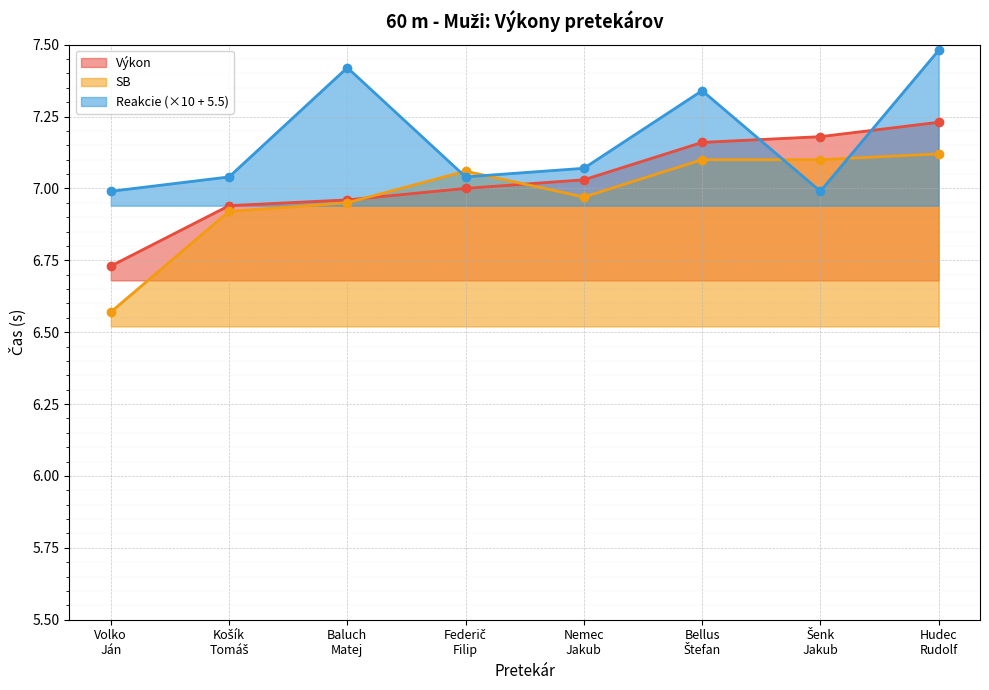

How many data points in Reakcie are above 7?

6